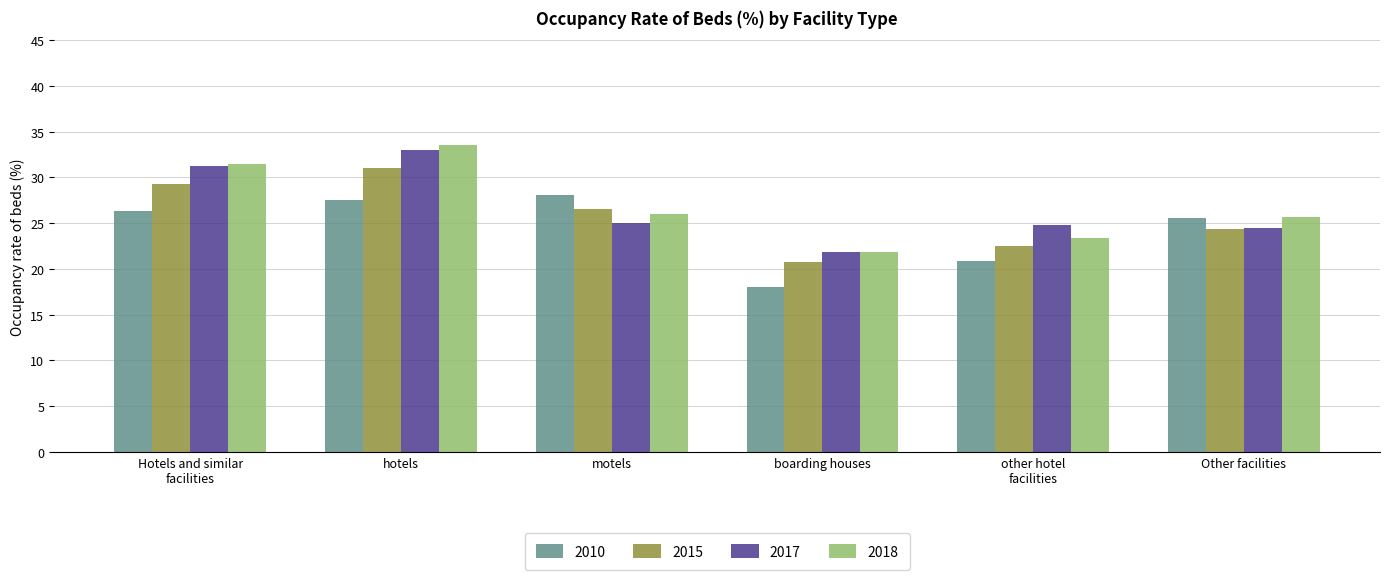

Reading right to left, list all the values displayed in this chart.

2010: Other facilities=25.6	other hotel
facilities=20.9	boarding houses=18.0	motels=28.1	hotels=27.5	Hotels and similar
facilities=26.3
2015: Other facilities=24.4	other hotel
facilities=22.5	boarding houses=20.8	motels=26.5	hotels=31.0	Hotels and similar
facilities=29.3
2017: Other facilities=24.5	other hotel
facilities=24.8	boarding houses=21.8	motels=25.0	hotels=33.0	Hotels and similar
facilities=31.2
2018: Other facilities=25.7	other hotel
facilities=23.4	boarding houses=21.8	motels=26.0	hotels=33.6	Hotels and similar
facilities=31.5